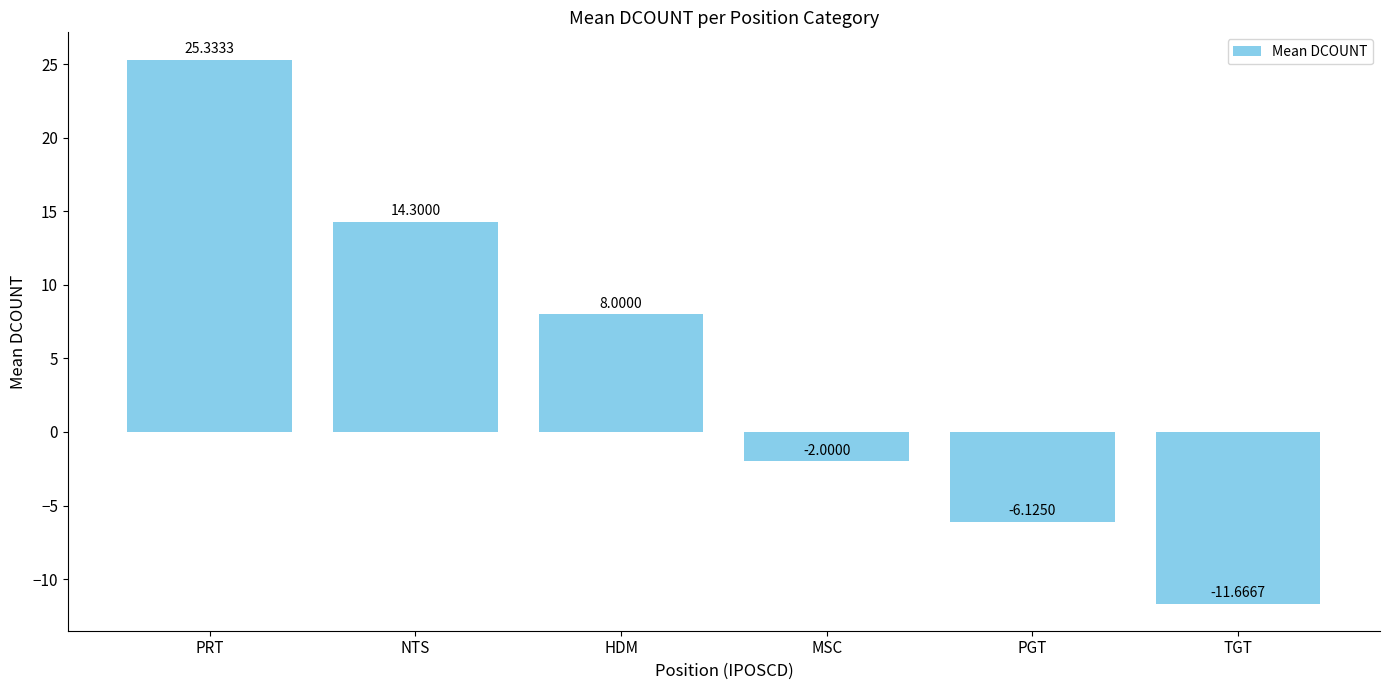

What is the sum of all values?

27.8